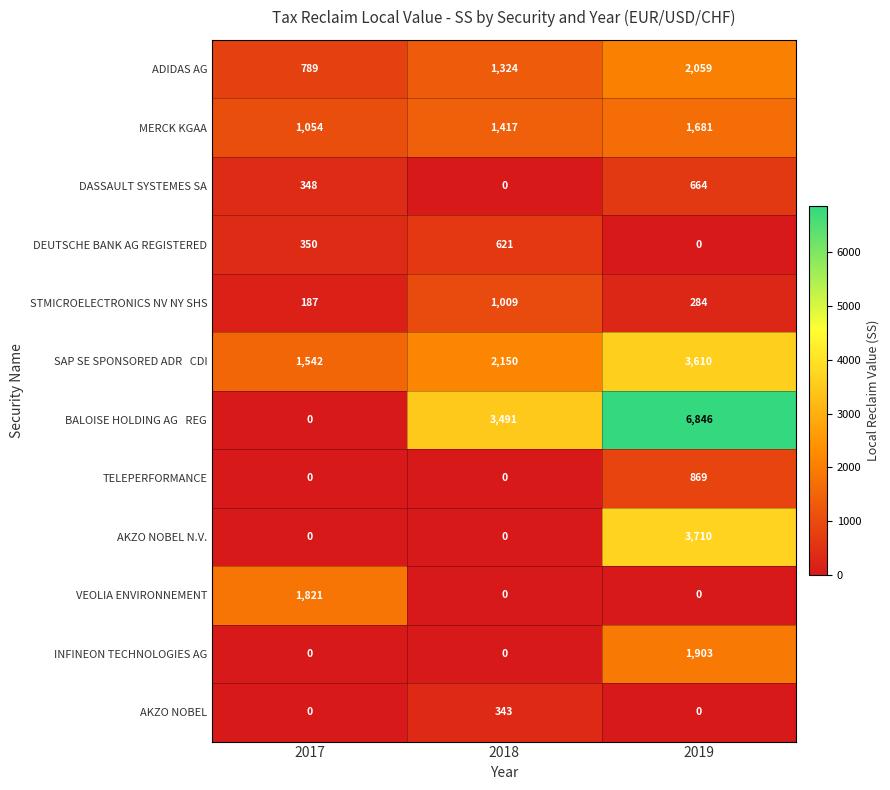

Count the TELEPERFORMANCE values in the range 0 to 869.

3